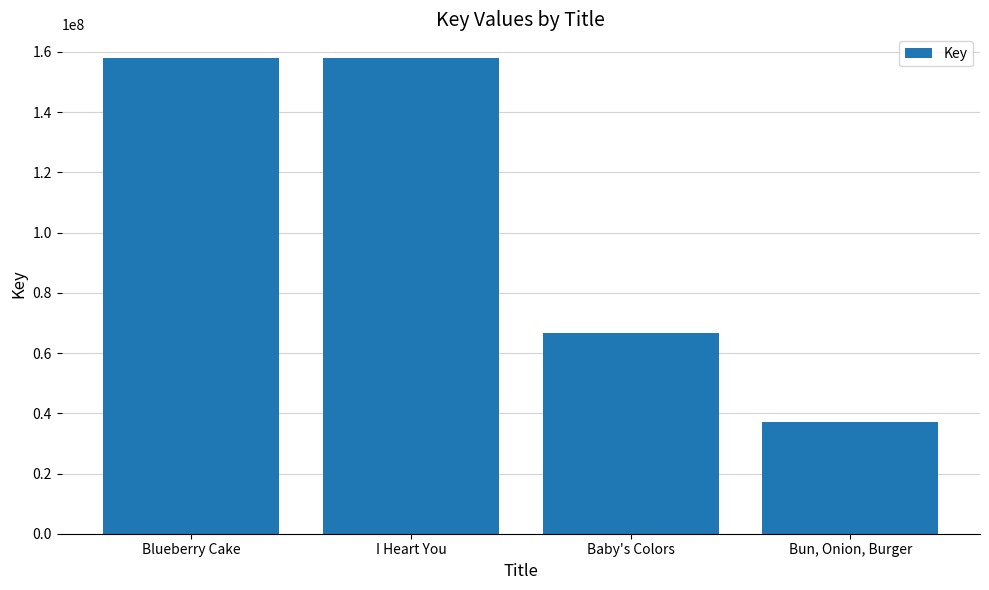

Where is the data nearest to the value 97458403?

Baby's Colors